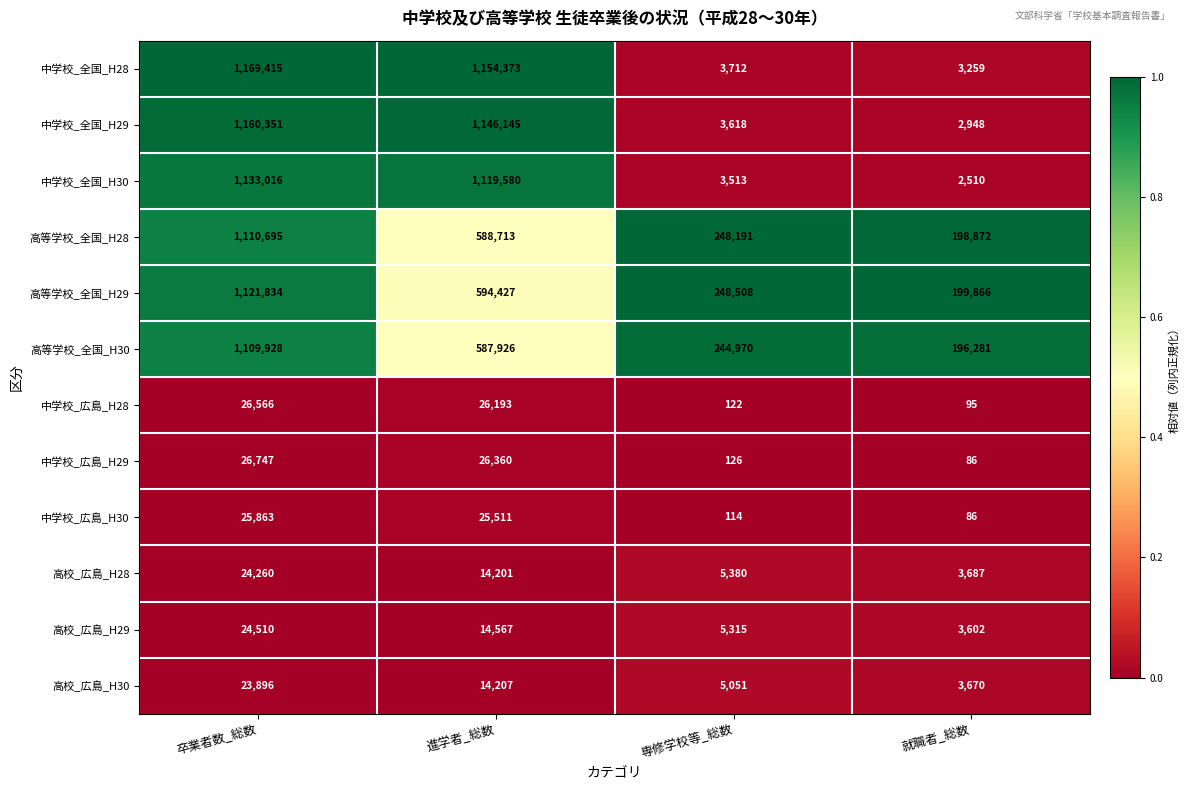

Is it true that 高等学校_全国_H29 equals 925709 at 進学者_総数?

False